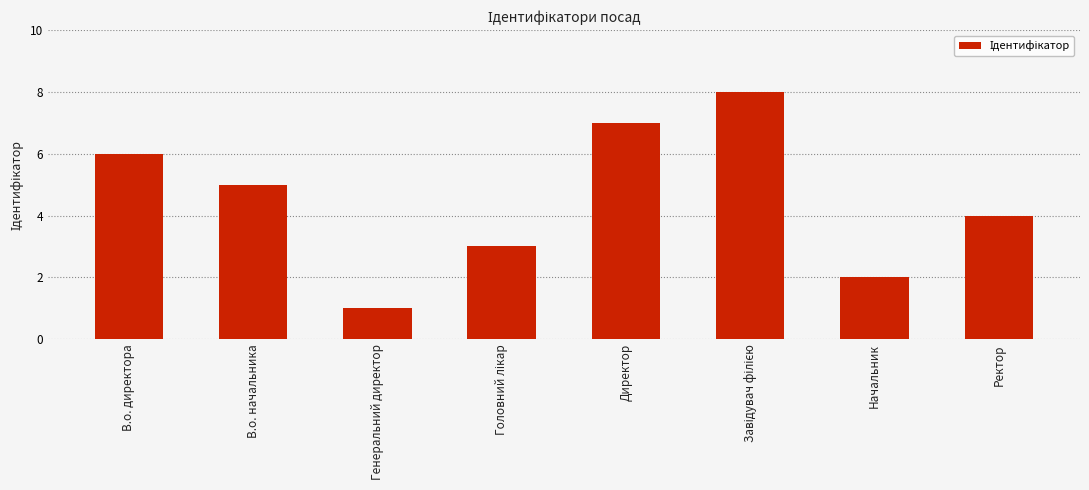

Reading left to right, what are all the values shown in this chart?

6	5	1	3	7	8	2	4